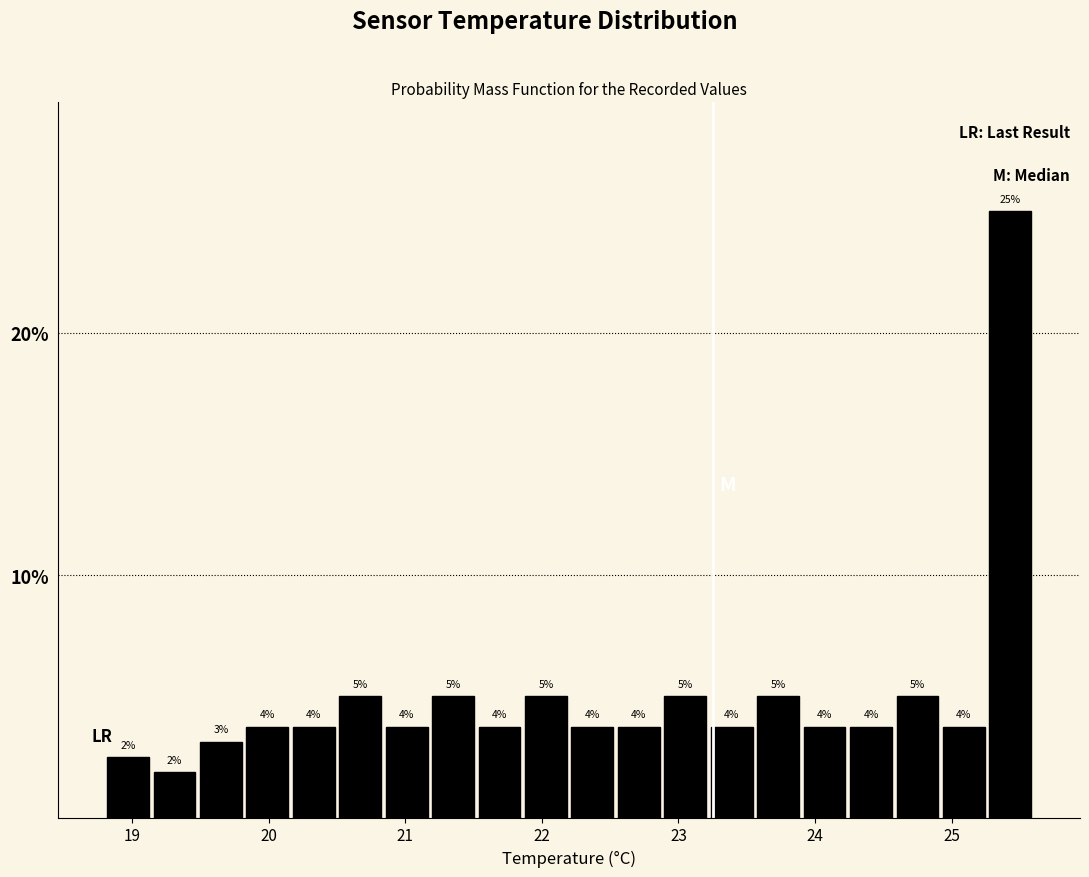

Read against the x-axis, roughly where is the centre of the tallest bar?

25.4